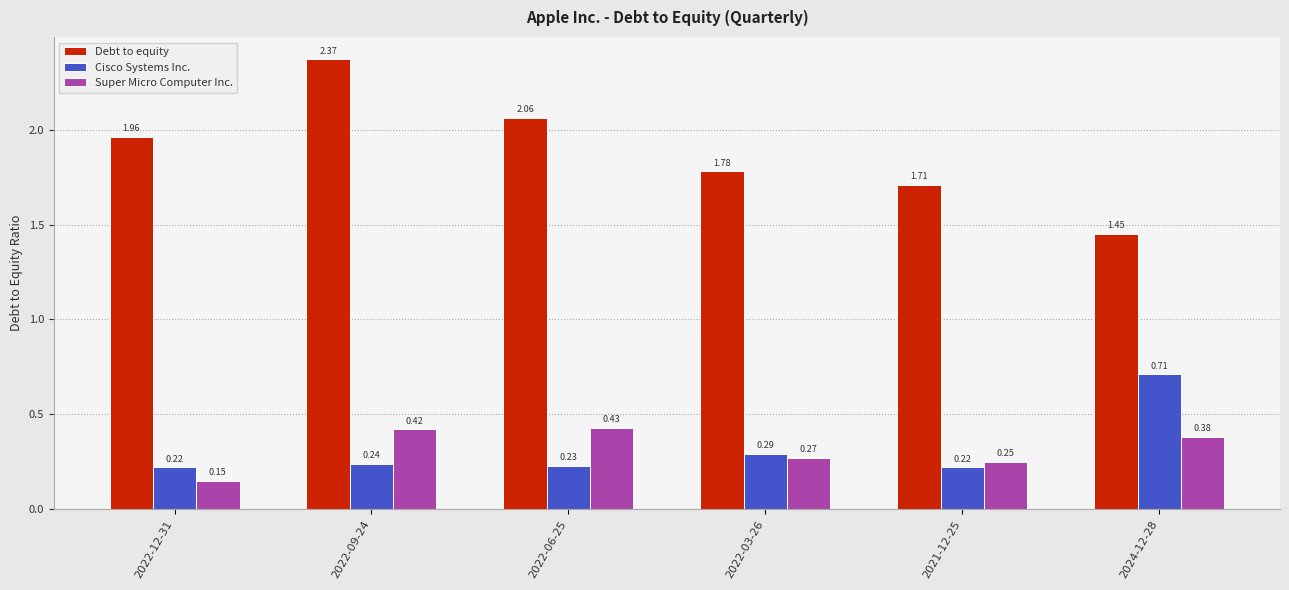

At 2022-03-26, list the series in order from smallest to largest.

Super Micro Computer Inc., Cisco Systems Inc., Debt to equity